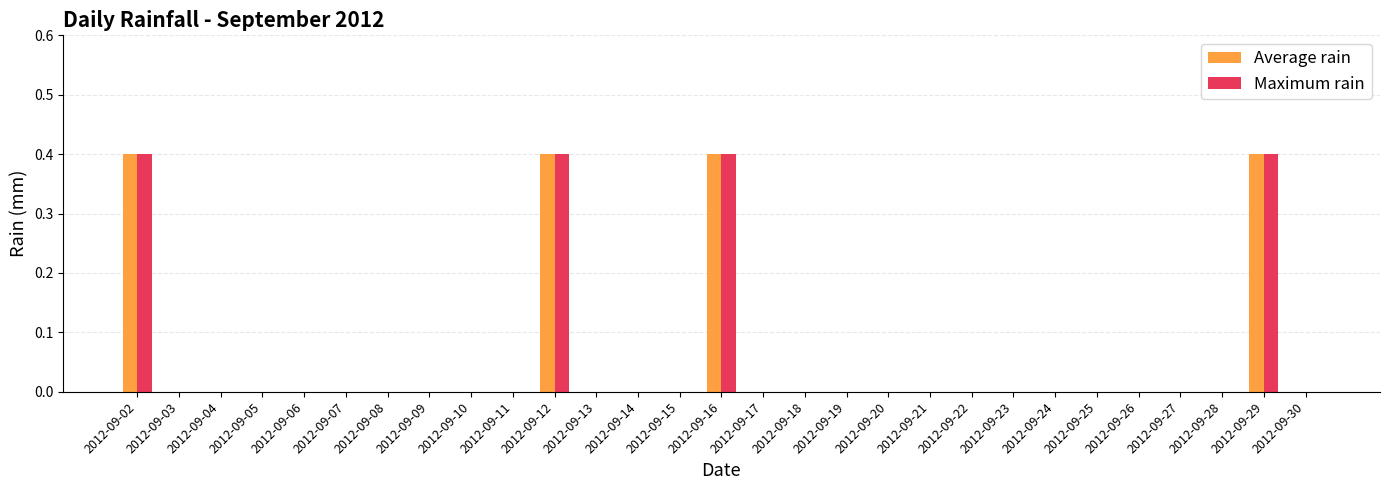

What is the average value of the Maximum rain series?

0.1